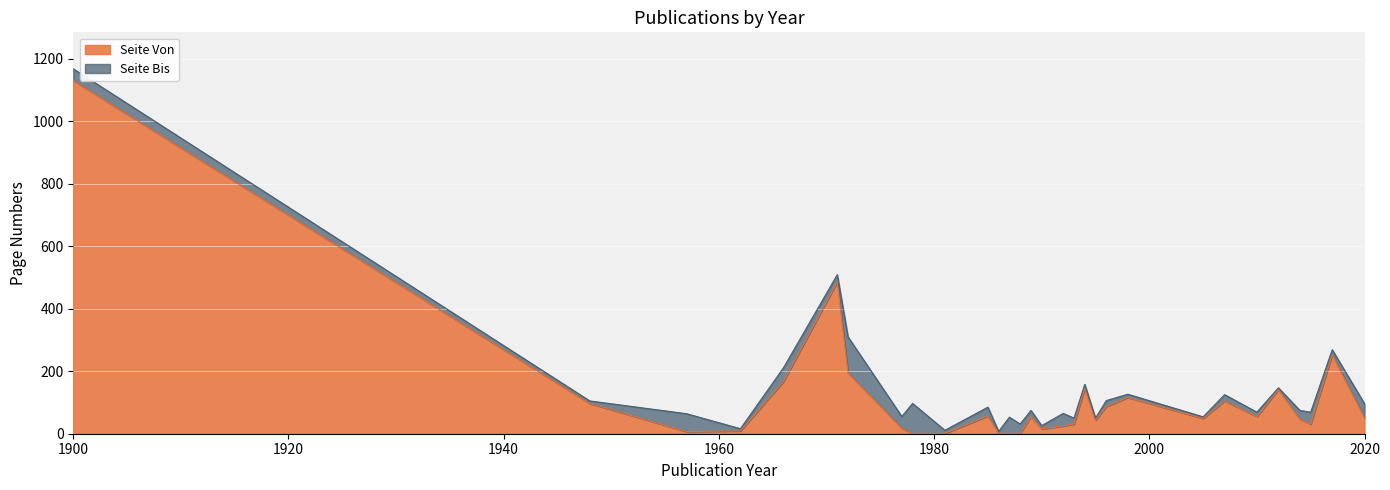

What is the highest value of the Seite Von series?

1131.0